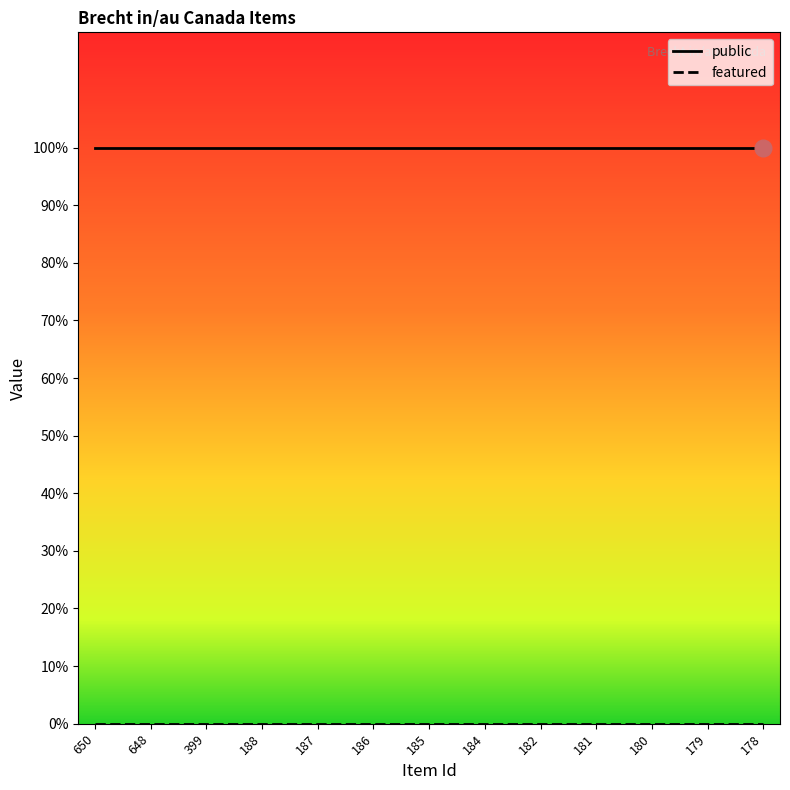

Is this an area chart (filled region under the line)?

No